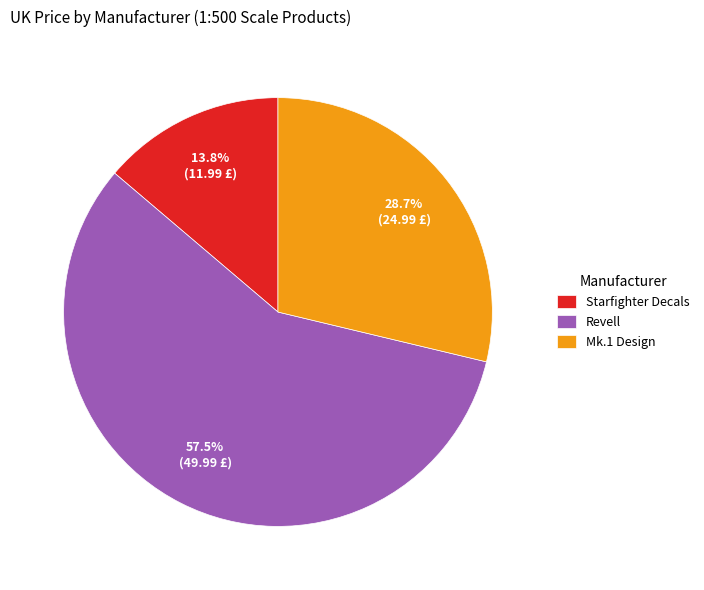

To the nearest percent, what is the difference between the largest and smallest slice percentages?

44%